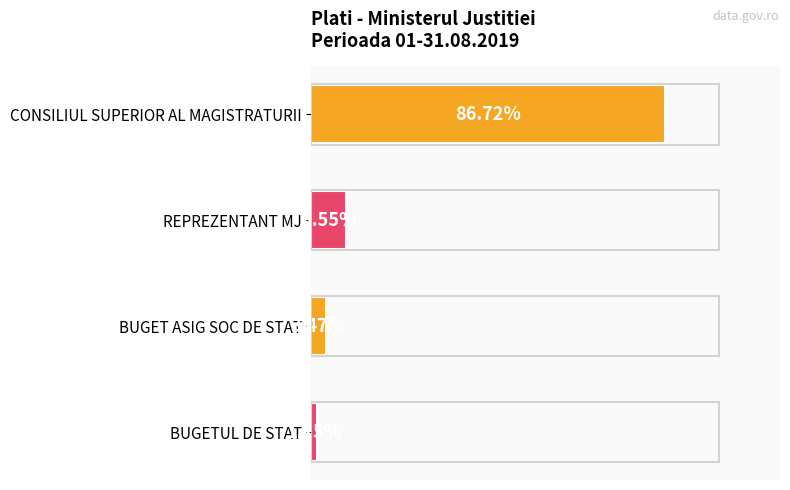

At which label is the value closest to 43?

REPREZENTANT MJ